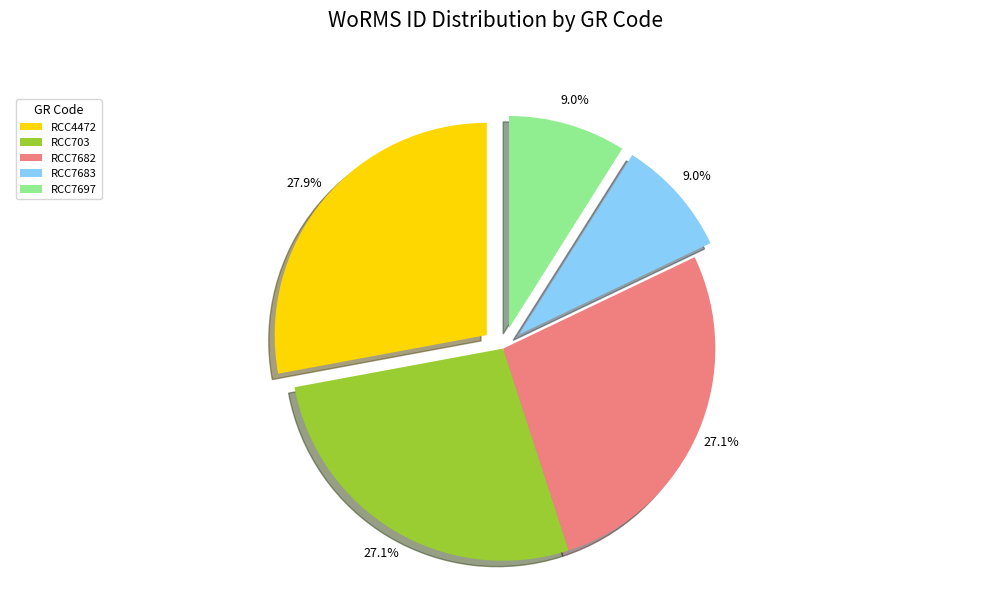

To the nearest percent, what portion does RCC4472 represent?

28%